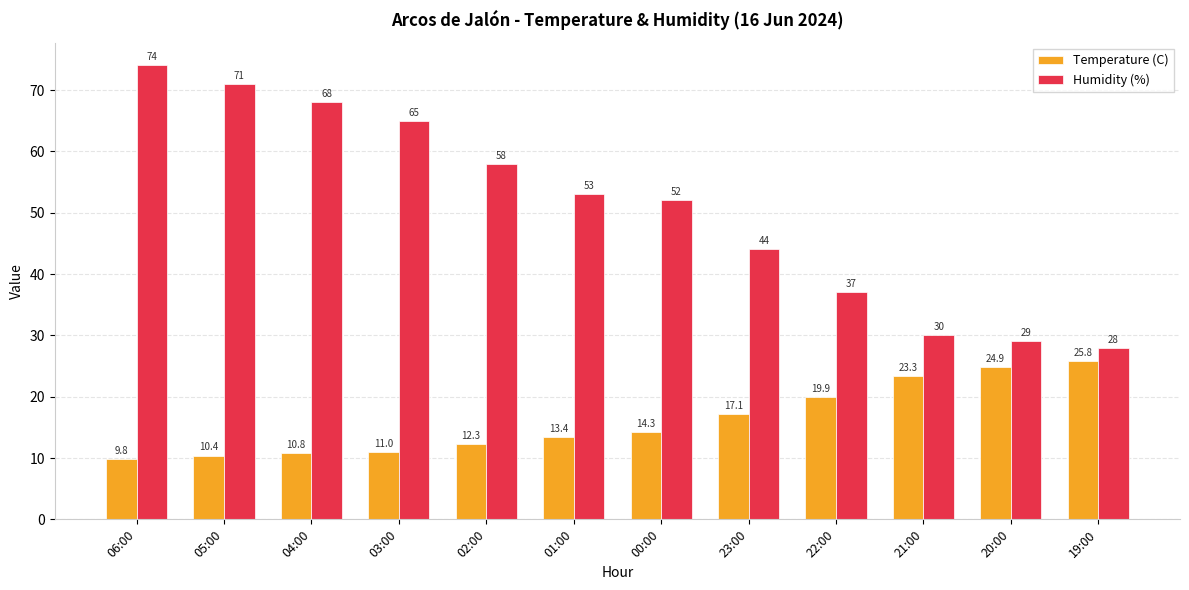

What is the smallest value displayed?

9.8